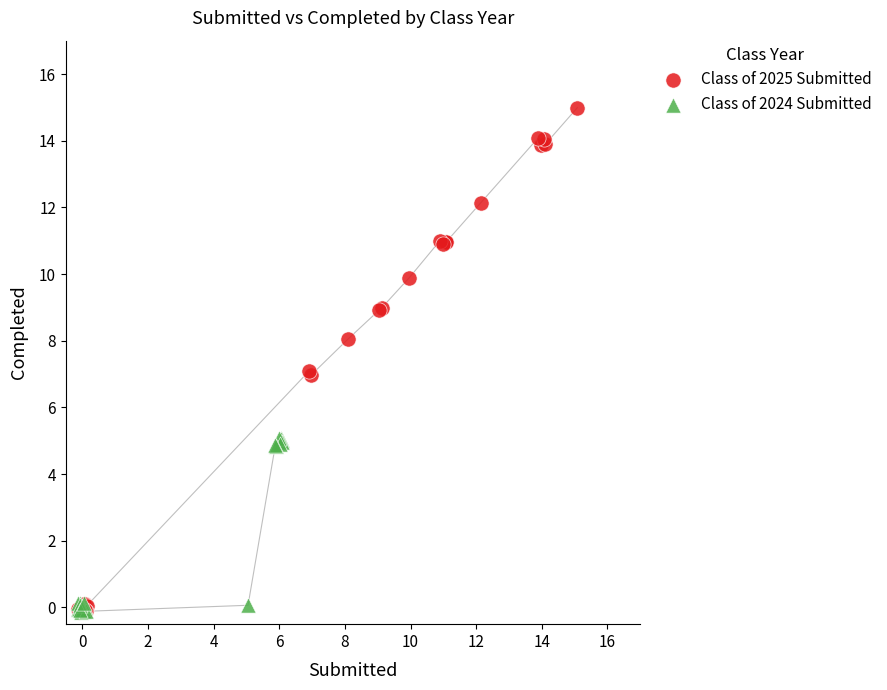

Which series contains the highest Y value?

Class of 2025 Submitted